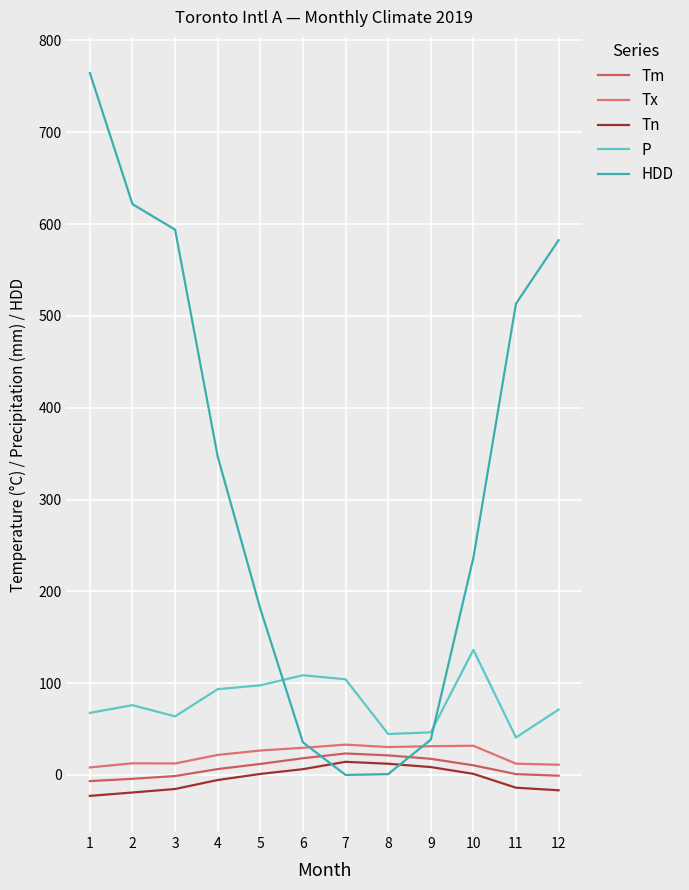

How many lines are shown in the chart?

5